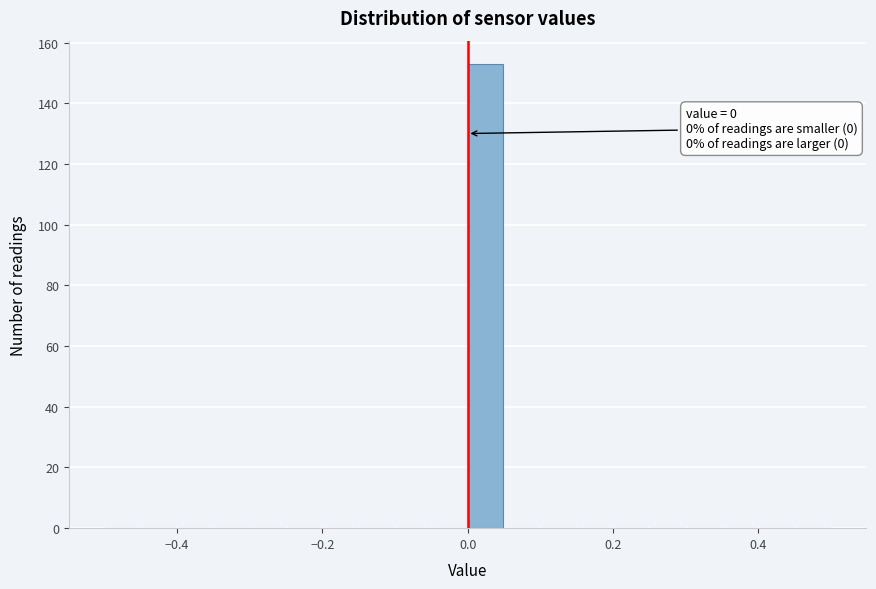

Around what value on the x-axis is the tallest bar? Give the approximate position of its centre, as read against the axis.

0.02